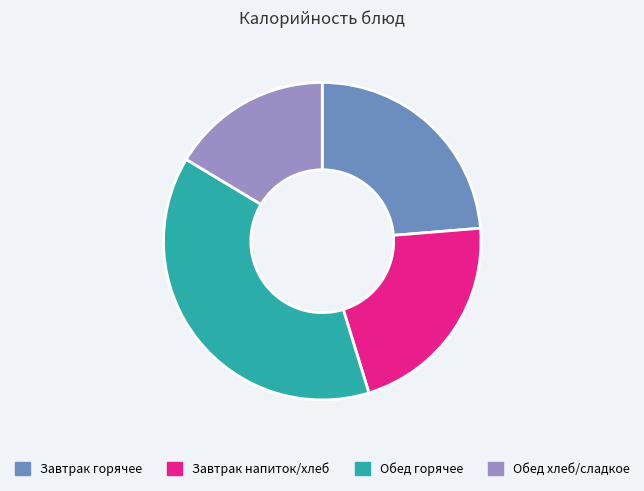

Is there any slice that represents more than half of the pie?

No